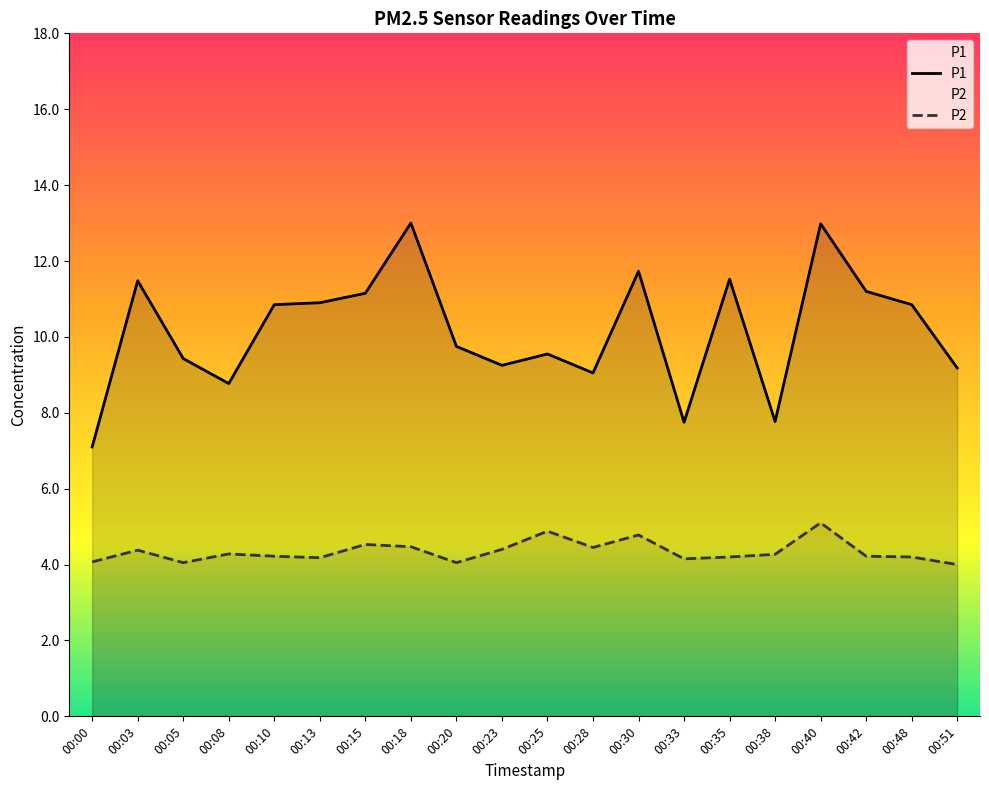

What is the sum of the P1 values at 00:08 and 00:28?

17.8